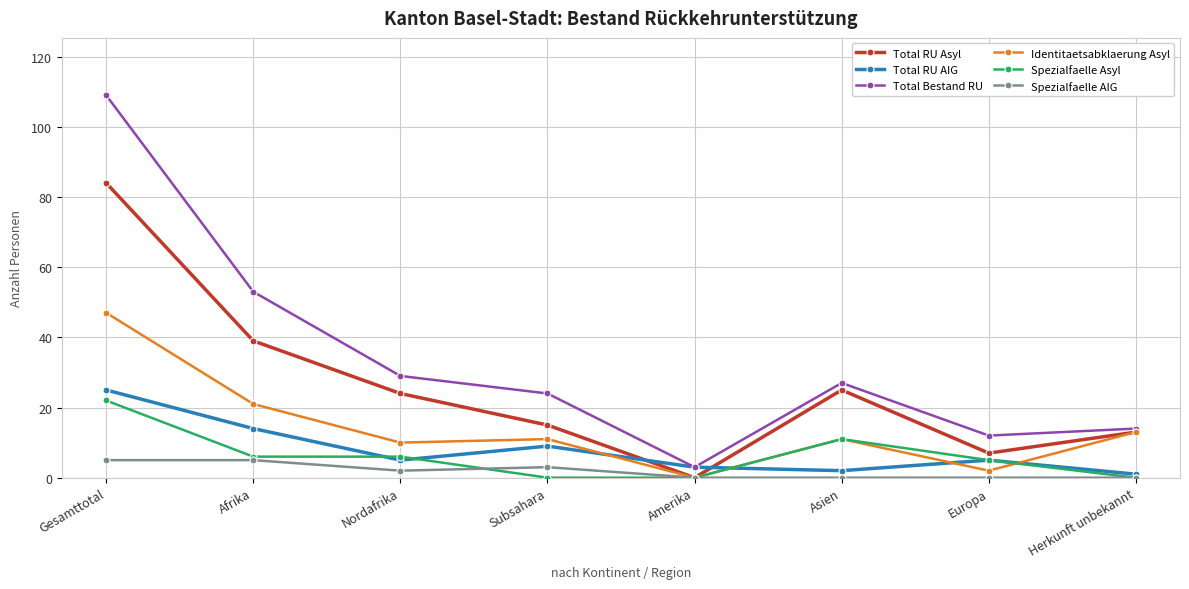

Reading left to right, transcribe all the data shown in this chart.

Total RU Asyl: Gesamttotal=84	Afrika=39	Nordafrika=24	Subsahara=15	Amerika=0	Asien=25	Europa=7	Herkunft unbekannt=13
Total RU AIG: Gesamttotal=25	Afrika=14	Nordafrika=5	Subsahara=9	Amerika=3	Asien=2	Europa=5	Herkunft unbekannt=1
Total Bestand RU: Gesamttotal=109	Afrika=53	Nordafrika=29	Subsahara=24	Amerika=3	Asien=27	Europa=12	Herkunft unbekannt=14
Identitaetsabklaerung Asyl: Gesamttotal=47	Afrika=21	Nordafrika=10	Subsahara=11	Amerika=0	Asien=11	Europa=2	Herkunft unbekannt=13
Spezialfaelle Asyl: Gesamttotal=22	Afrika=6	Nordafrika=6	Subsahara=0	Amerika=0	Asien=11	Europa=5	Herkunft unbekannt=0
Spezialfaelle AIG: Gesamttotal=5	Afrika=5	Nordafrika=2	Subsahara=3	Amerika=0	Asien=0	Europa=0	Herkunft unbekannt=0